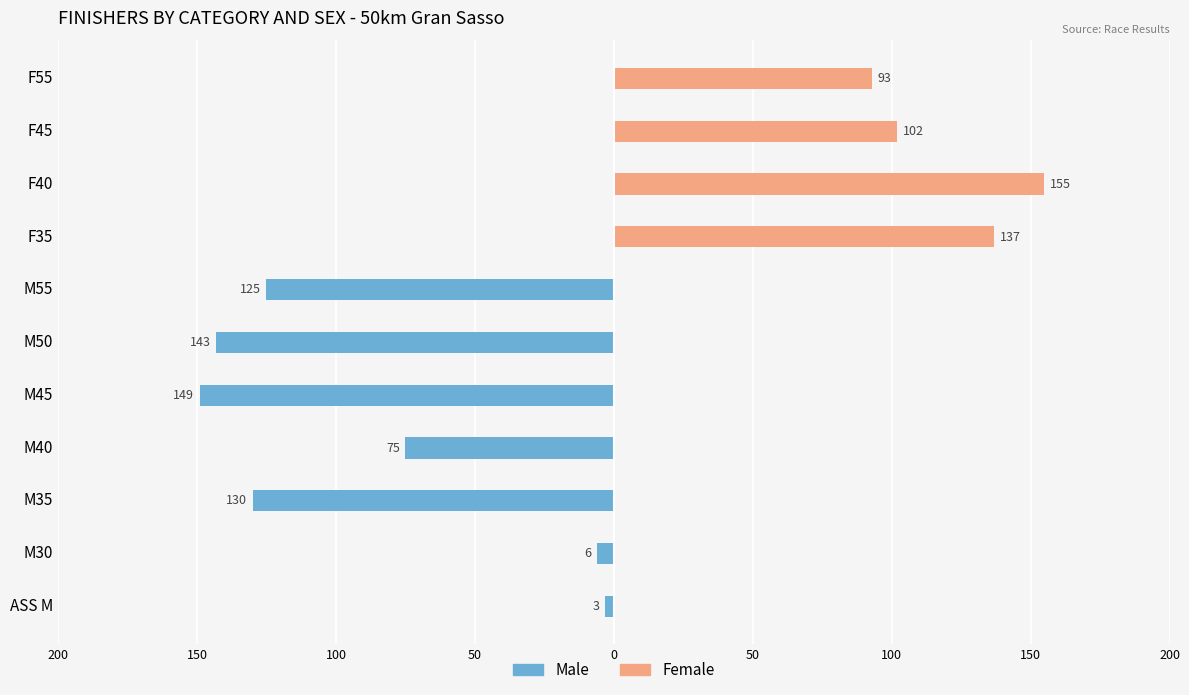

How many values in Female are above zero?

4